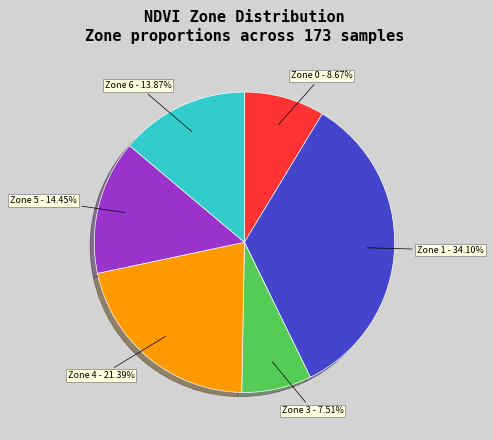

Does any single category account for the majority?

No